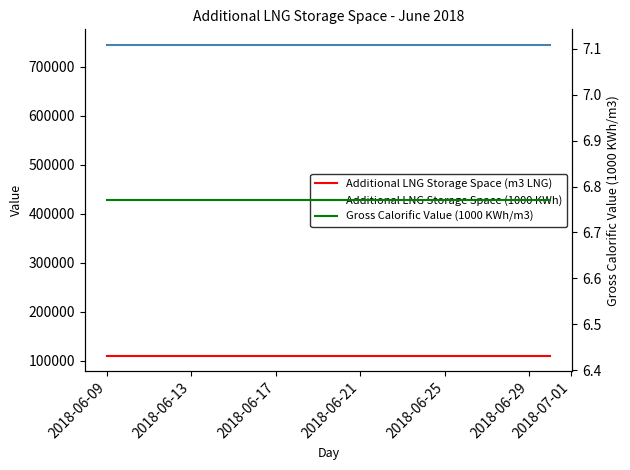

The value of Gross Calorific Value (1000 KWh/m3) at 7 is 2.3. True or false?

False